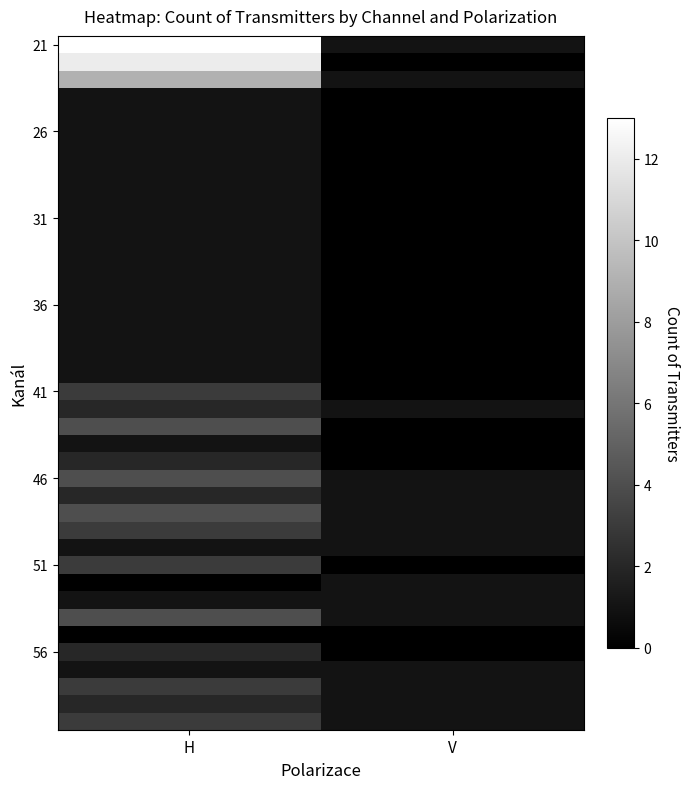

At which category is the sum across all series the highest?

H